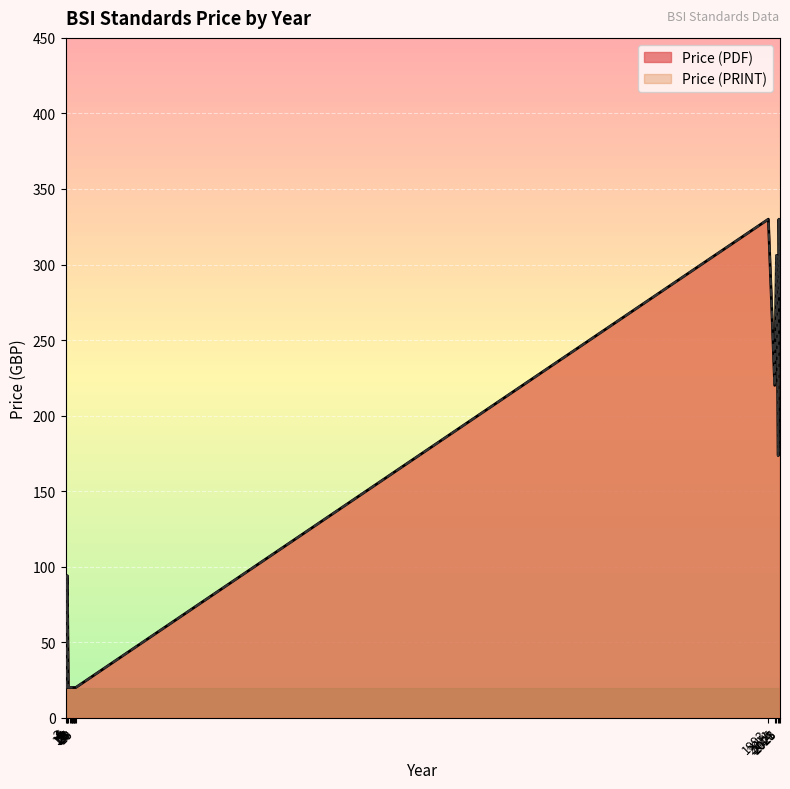

How many lines are shown in the chart?

2